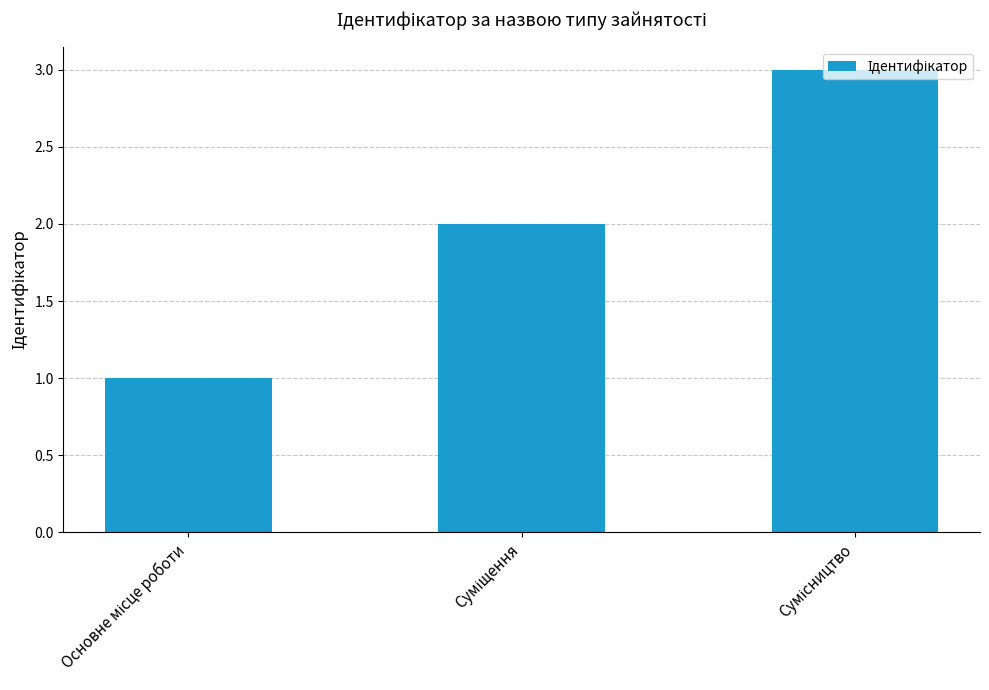

What is the sum of all values?

6